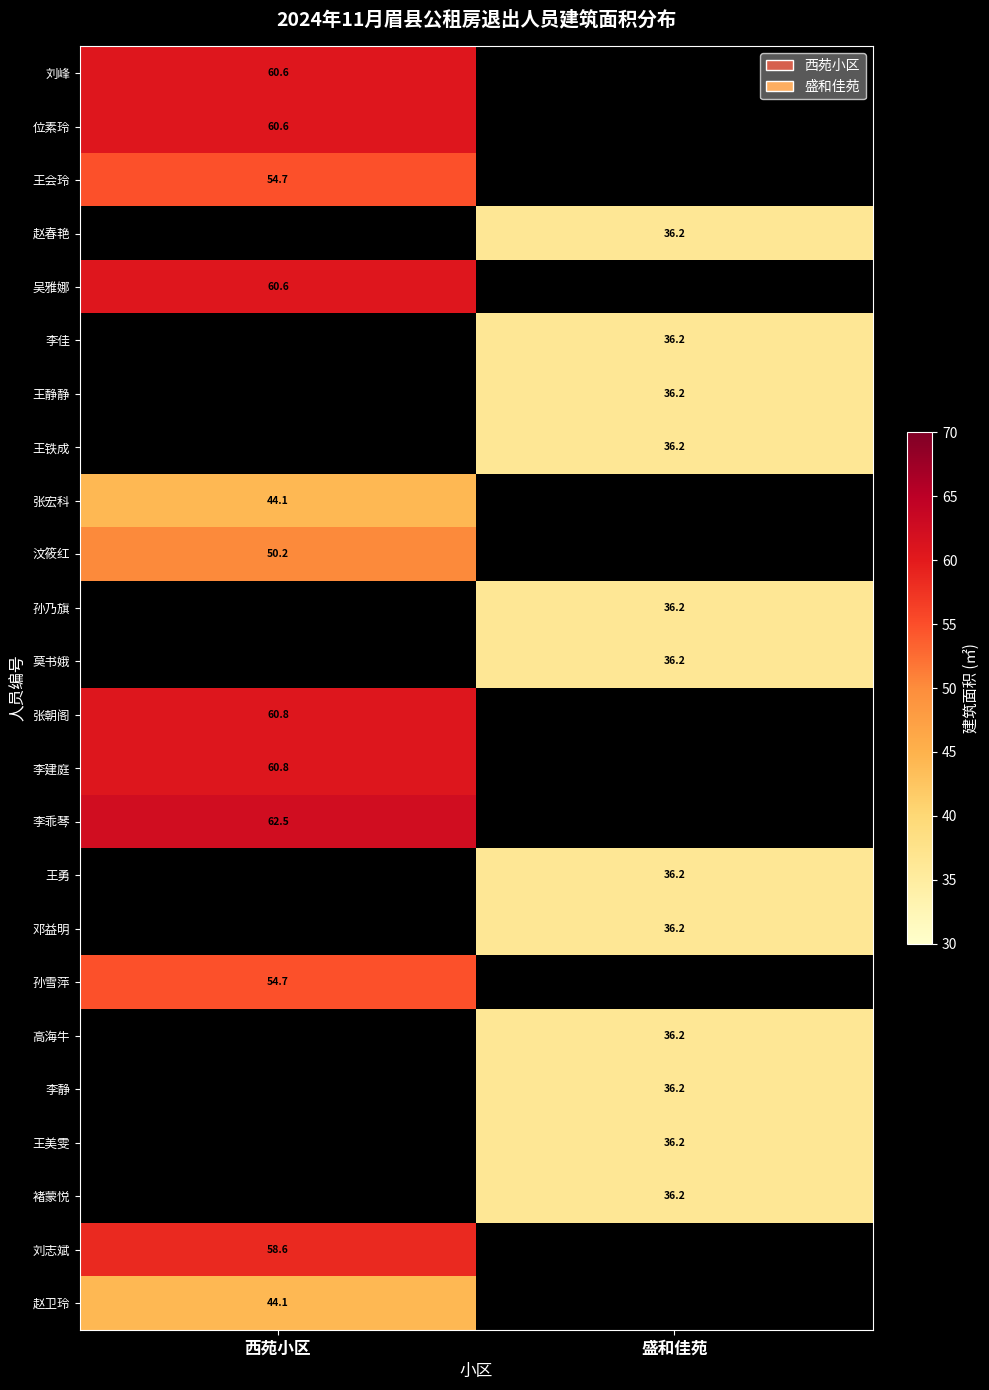

What is the total value across all series at 西苑小区?

672.1